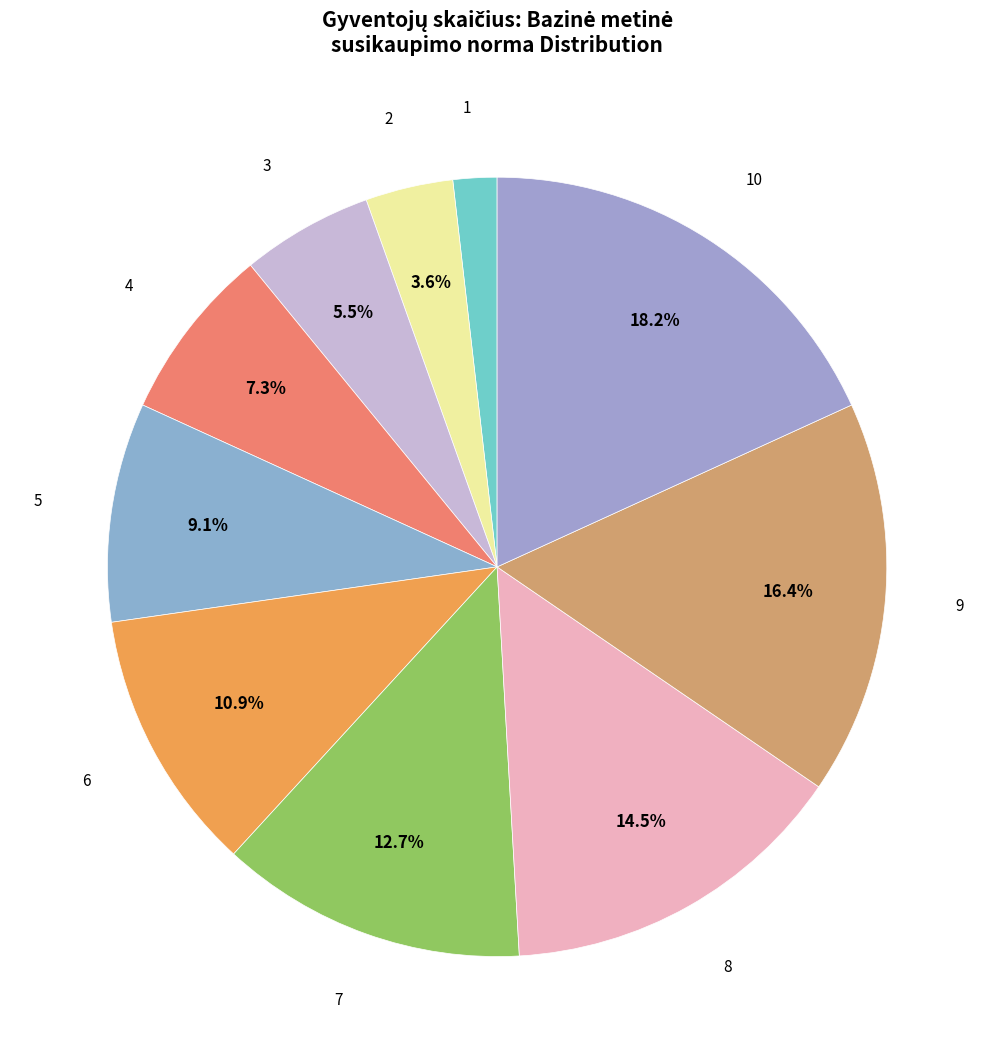

How many segments does this pie chart have?

10